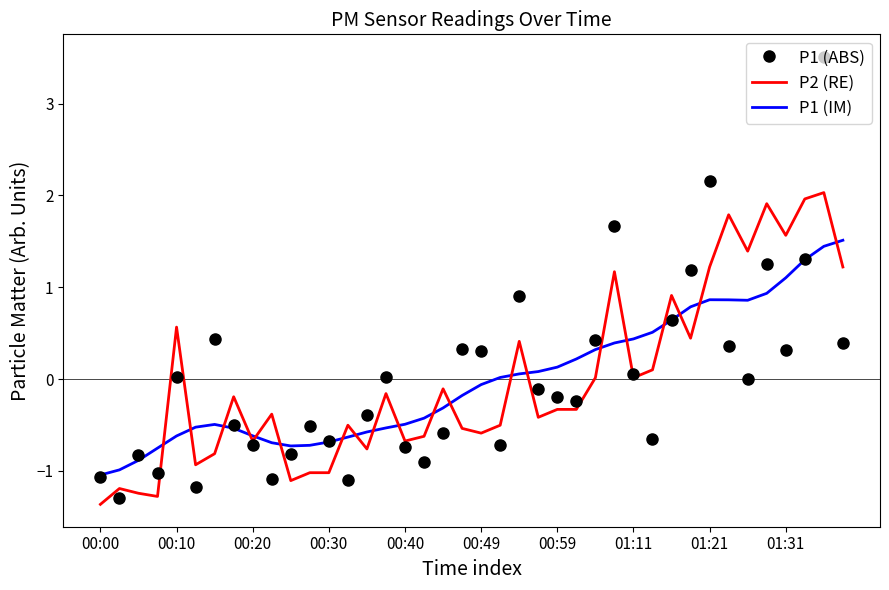

True or false: P1 (IM) and P2 (RE) intersect in this chart.

True